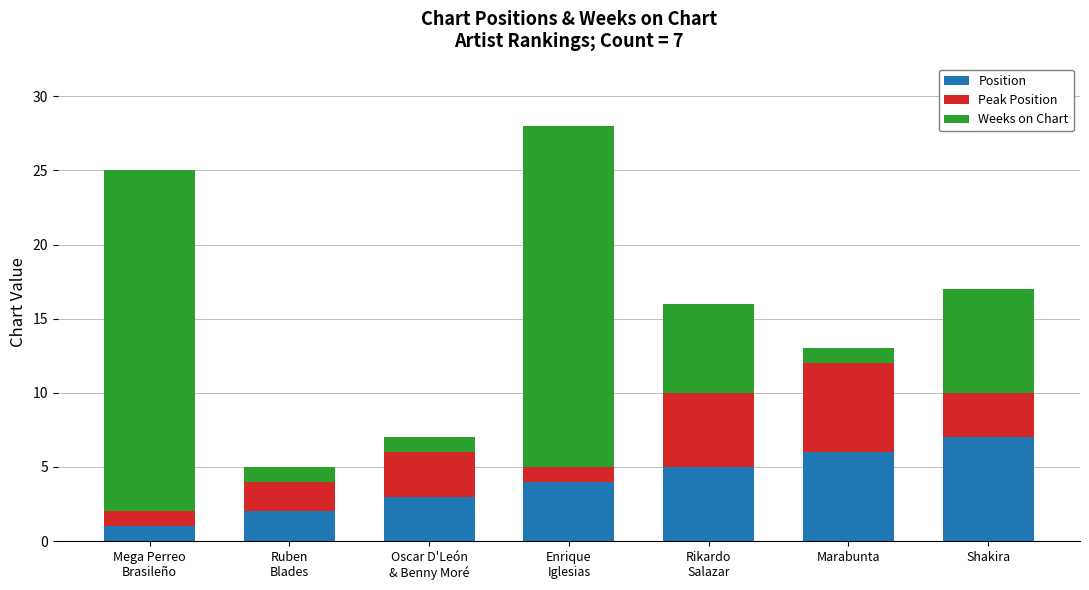

The value of Position at Marabunta is 2. True or false?

False